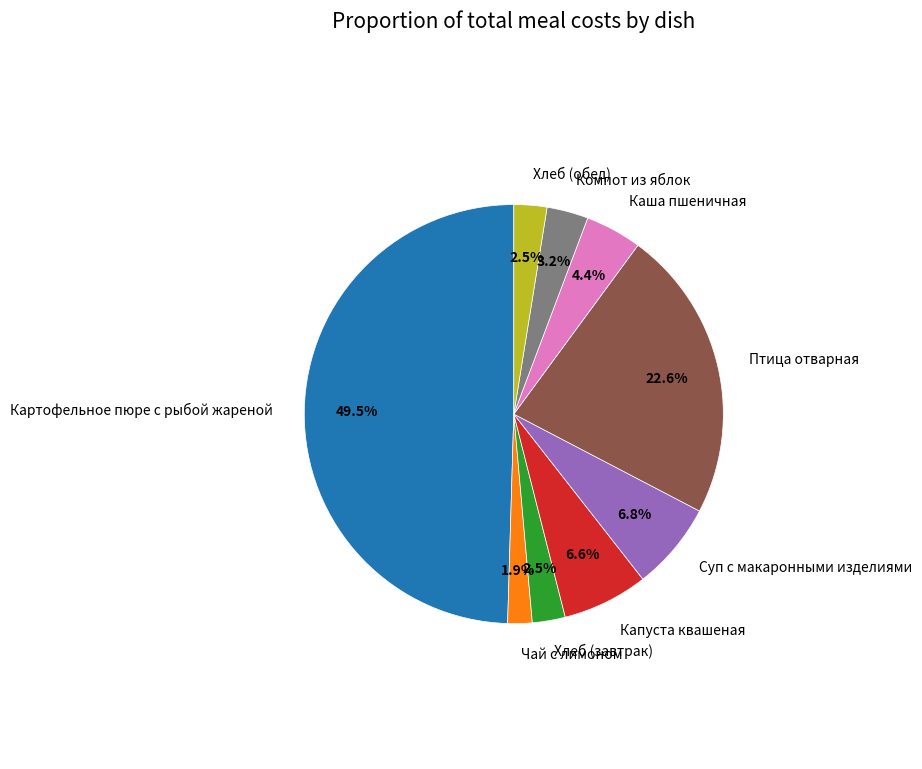

To the nearest percent, what percentage of the pie is Чай с лимоном?

2%